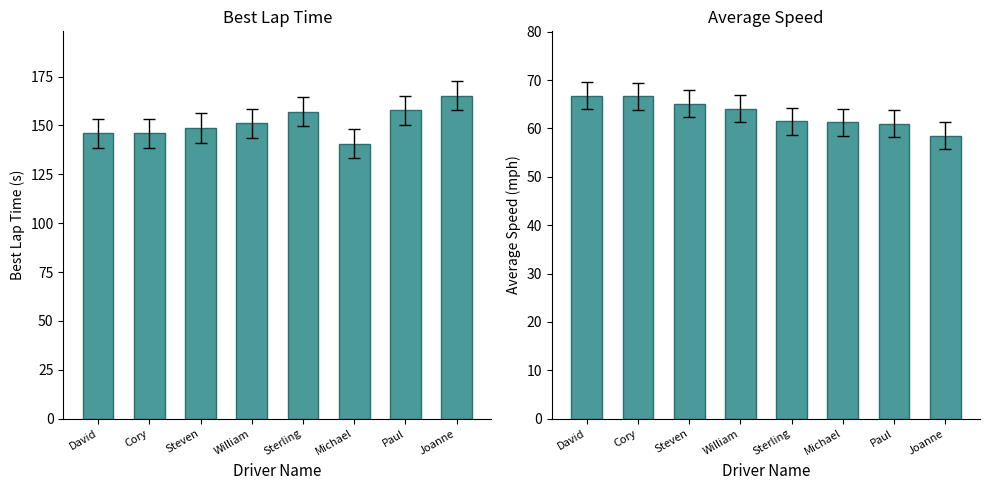

Reading left to right, what are all the values shown in this chart?

Best Lap time: David=146.1	Cory=145.9	Steven=148.7	William=151.1	Sterling=157.1	Michael=140.7	Paul=157.8	Joanne=165.1
Average Speed: David=66.7	Cory=66.7	Steven=65.1	William=64.1	Sterling=61.5	Michael=61.3	Paul=61.0	Joanne=58.5